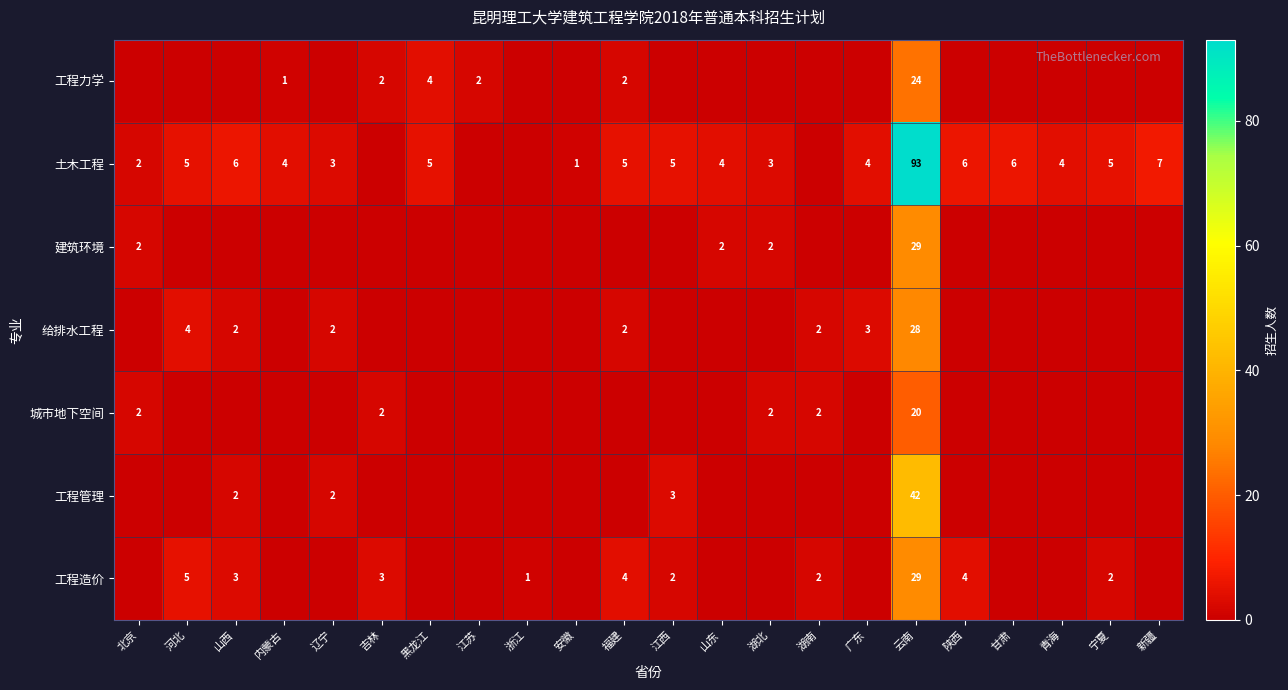

Is it true that 工程管理 equals 1 at 山西?

False